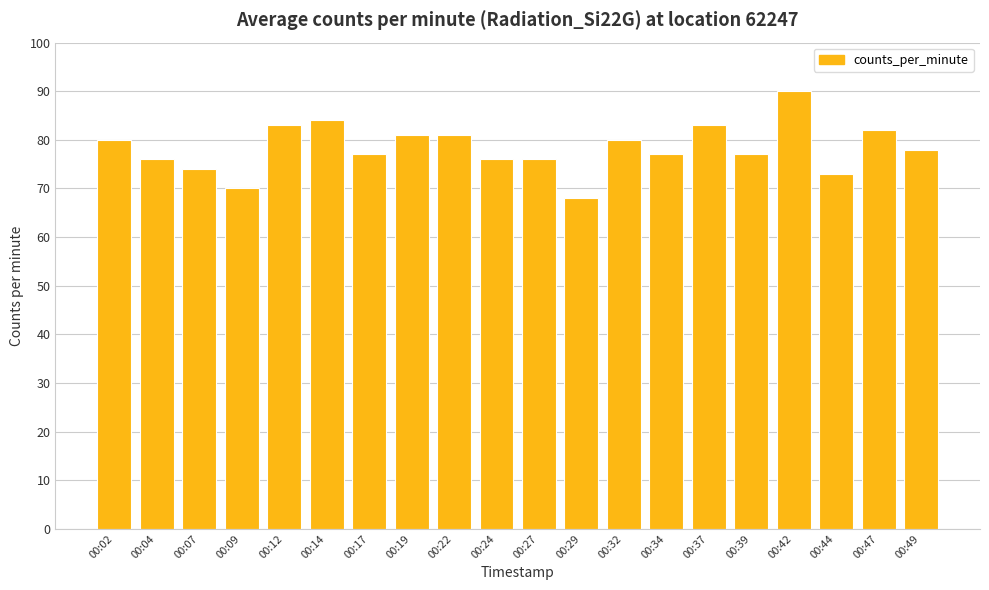

Approximately how many times larger is the value at 00:04 compared to 00:19?

0.9